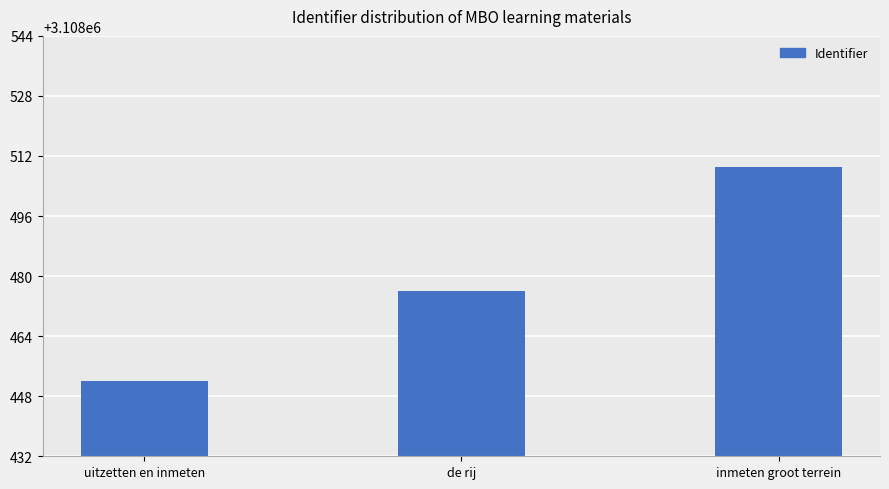

List the labels in order of value, largest first.

inmeten groot terrein, de rij, uitzetten en inmeten